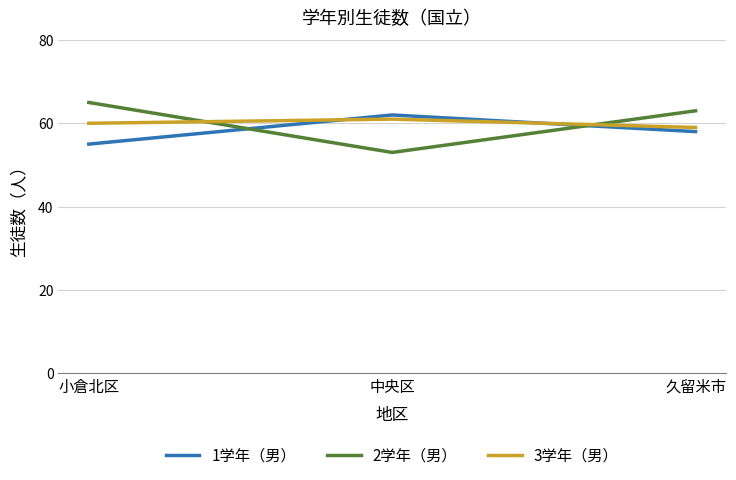

The 3学年（男） series shows 60 at 小倉北区. True or false?

True